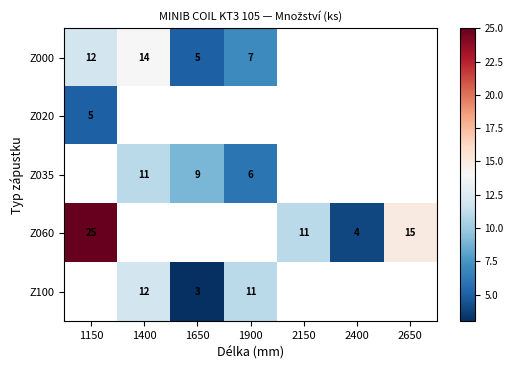

Which series has the largest total across all categories?

Z060